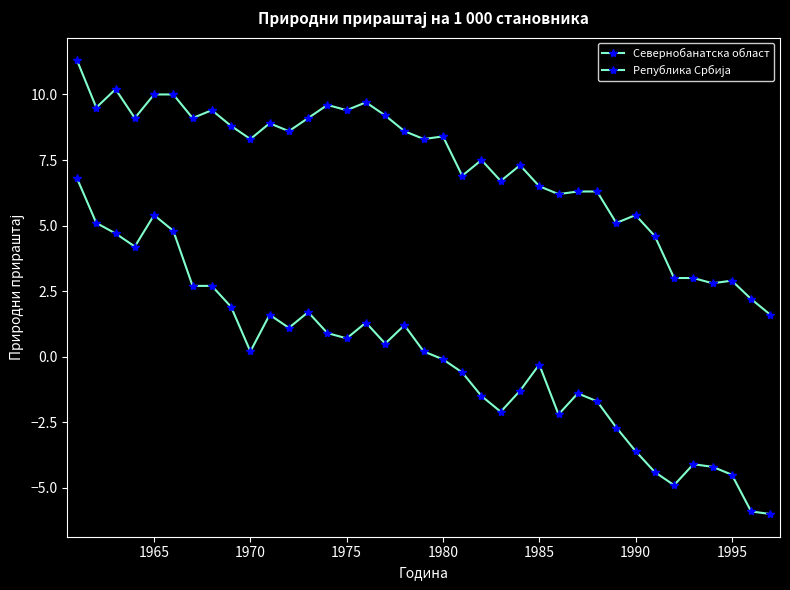

How many lines are shown in the chart?

2